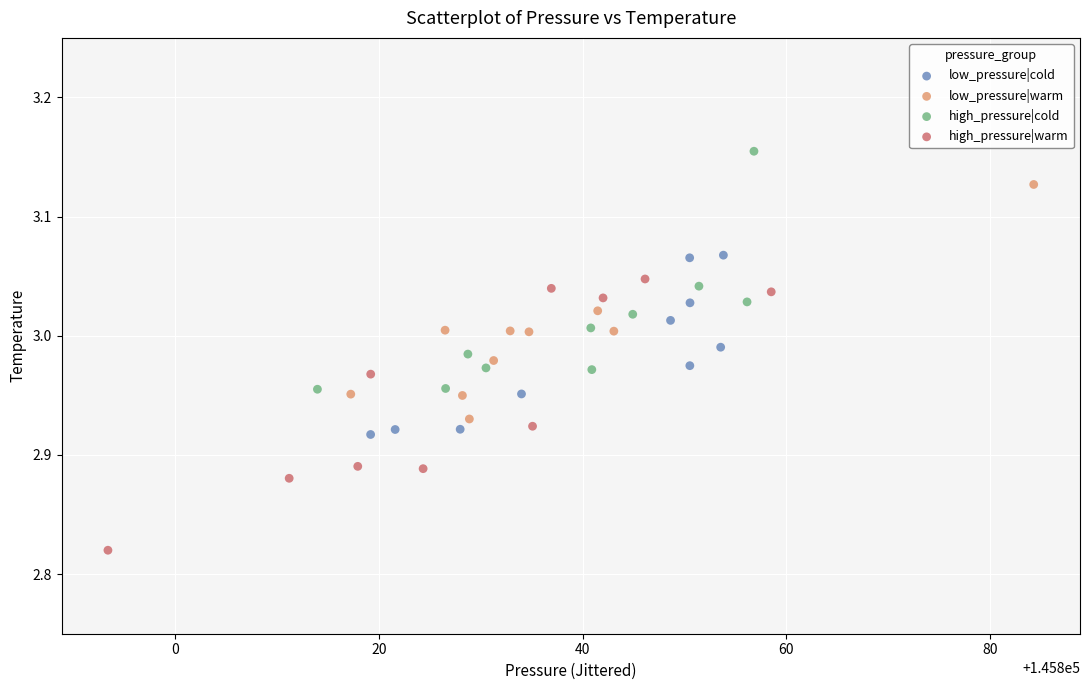

Which series contains the highest Y value?

high_pressure|cold